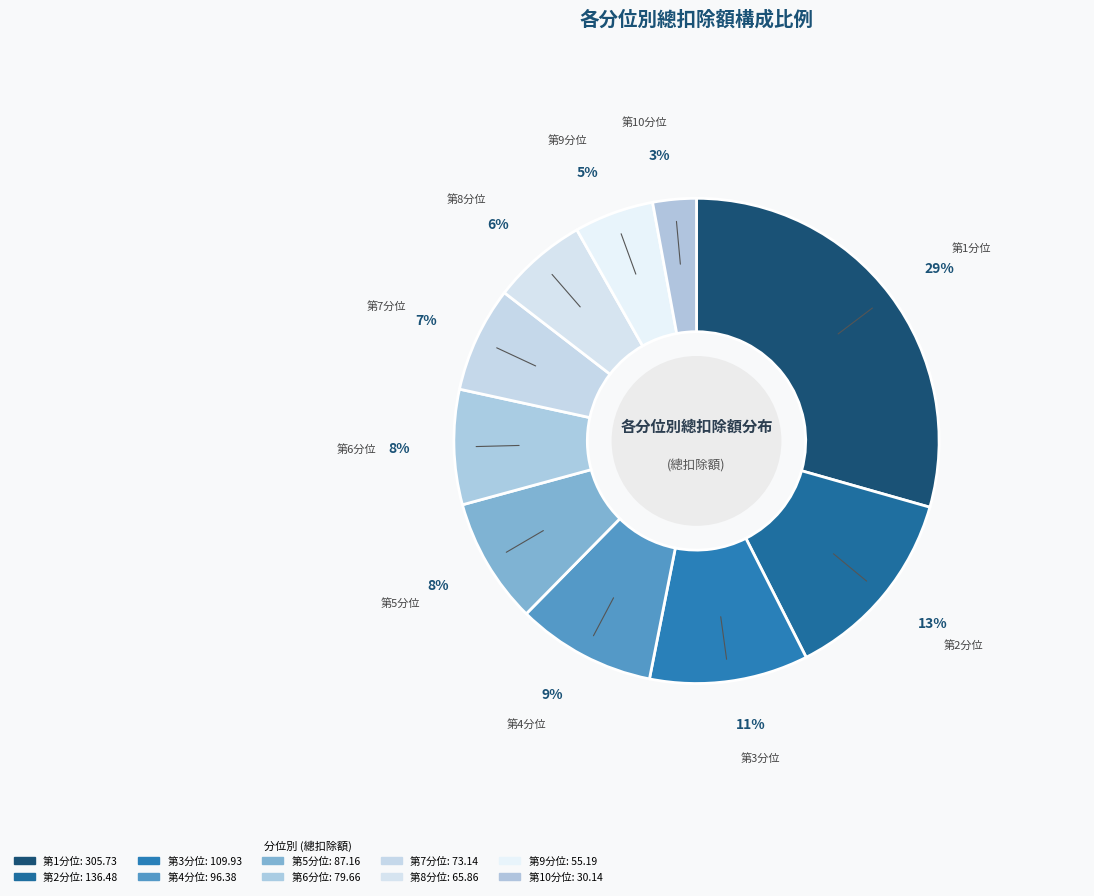

To the nearest percent, what is the combined percentage of 第5分位 and 第9分位?

14%